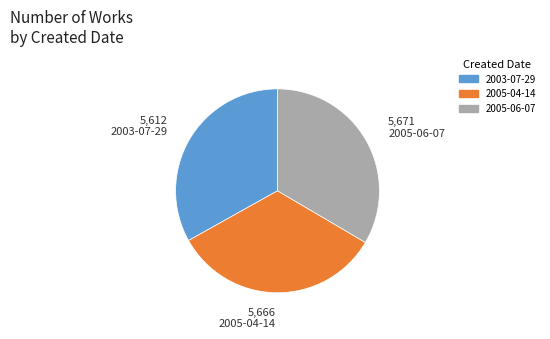

How many segments does this pie chart have?

3